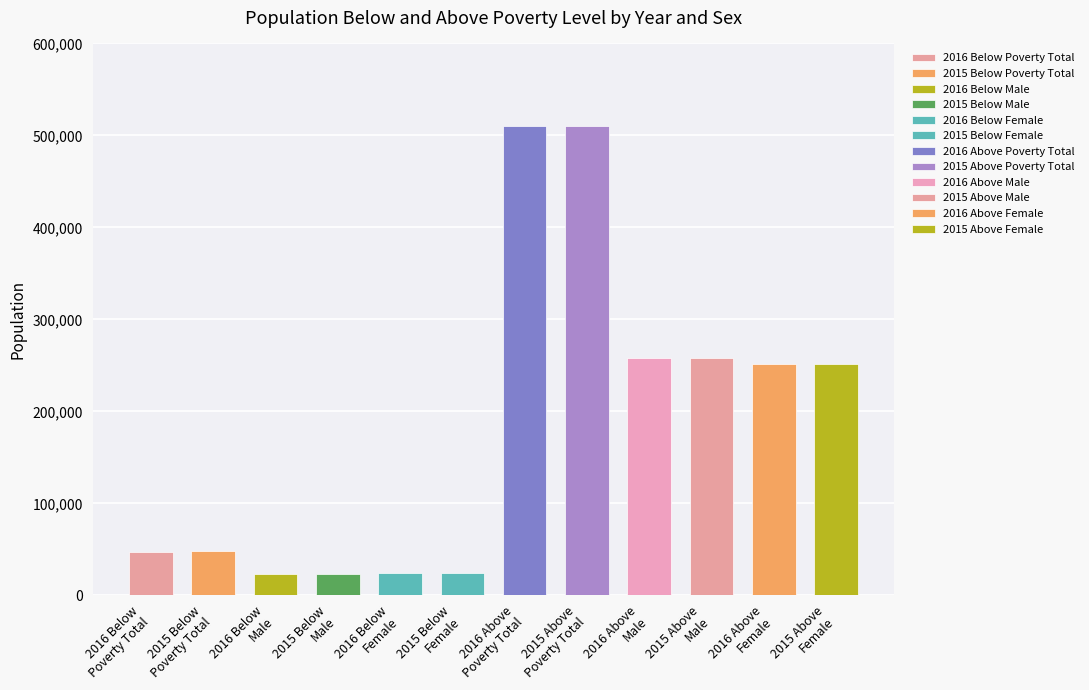

The Below Poverty Level series shows 48334 at 2015 Total. True or false?

True